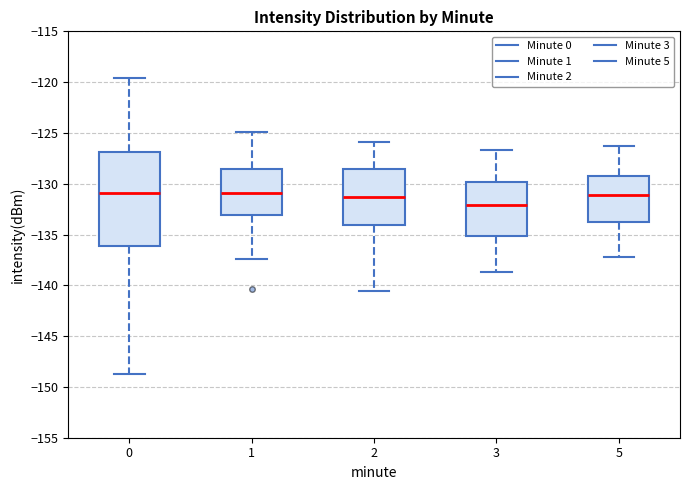

Comparing the boxes themselves (not the whiskers), which one is the tallest?

0